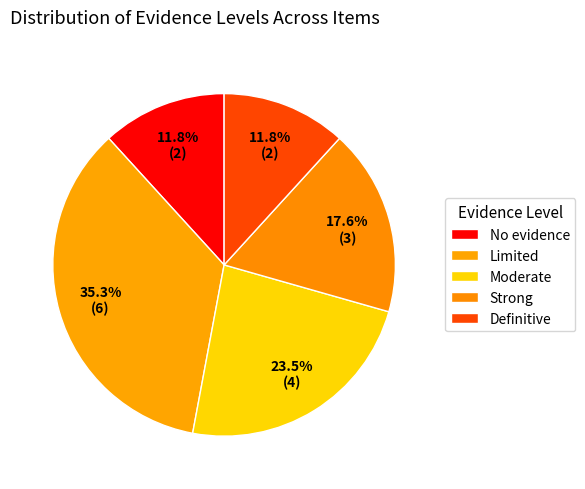

Which slice is the largest?

Limited